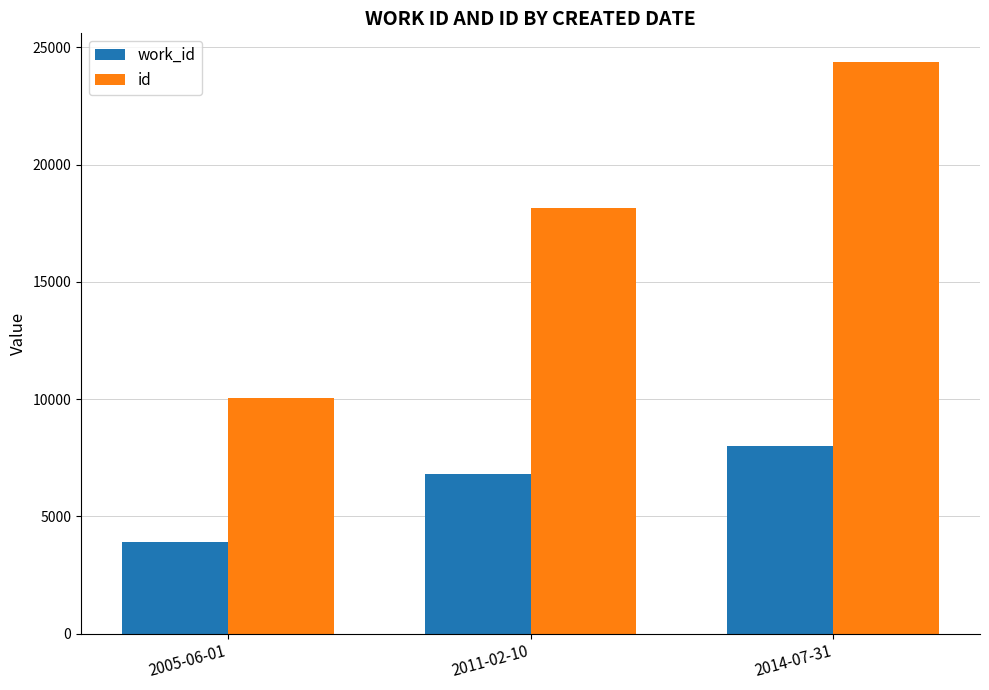

Reading left to right, list all the values displayed in this chart.

work_id: 3890	6795	8015
id: 10066	18128	24380